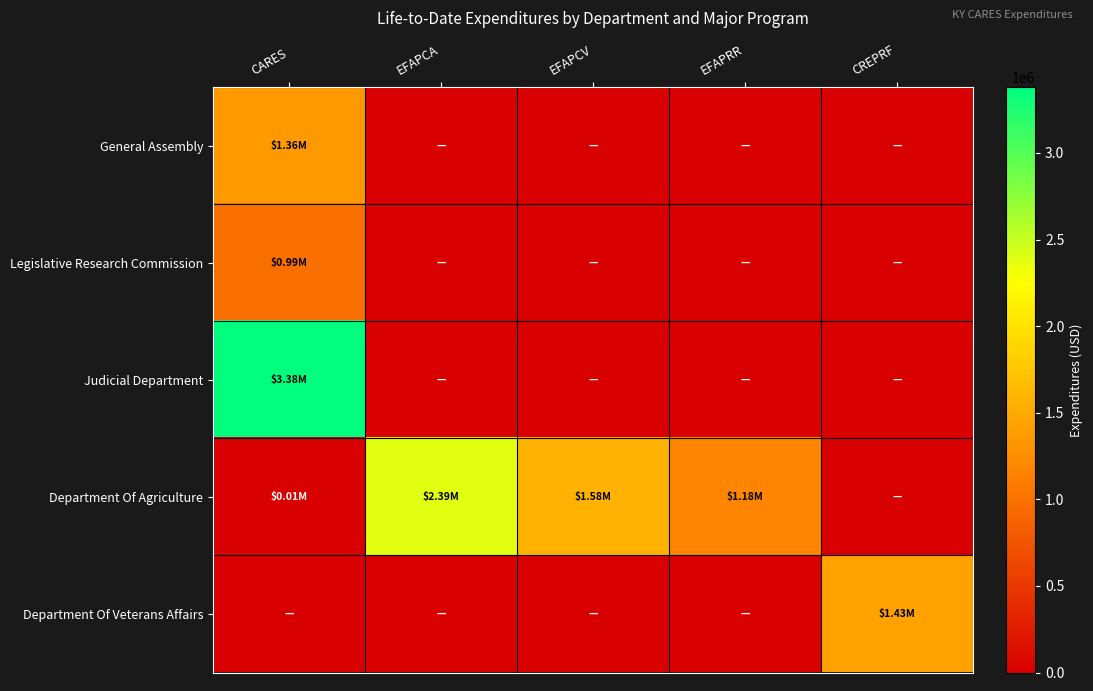

Reading left to right, transcribe all the data shown in this chart.

General Assembly: CARES=1355003.8	EFAPCA=0.0	EFAPCV=0.0	EFAPRR=0.0	CREPRF=0.0
Legislative Research Commission: CARES=991079.1	EFAPCA=0.0	EFAPCV=0.0	EFAPRR=0.0	CREPRF=0.0
Judicial Department: CARES=3378778.5	EFAPCA=0.0	EFAPCV=0.0	EFAPRR=0.0	CREPRF=0.0
Department Of Agriculture: CARES=5011.4	EFAPCA=2388473.0	EFAPCV=1583672.0	EFAPRR=1179962.0	CREPRF=0.0
Department Of Veterans Affairs: CARES=0.0	EFAPCA=0.0	EFAPCV=0.0	EFAPRR=0.0	CREPRF=1428655.2